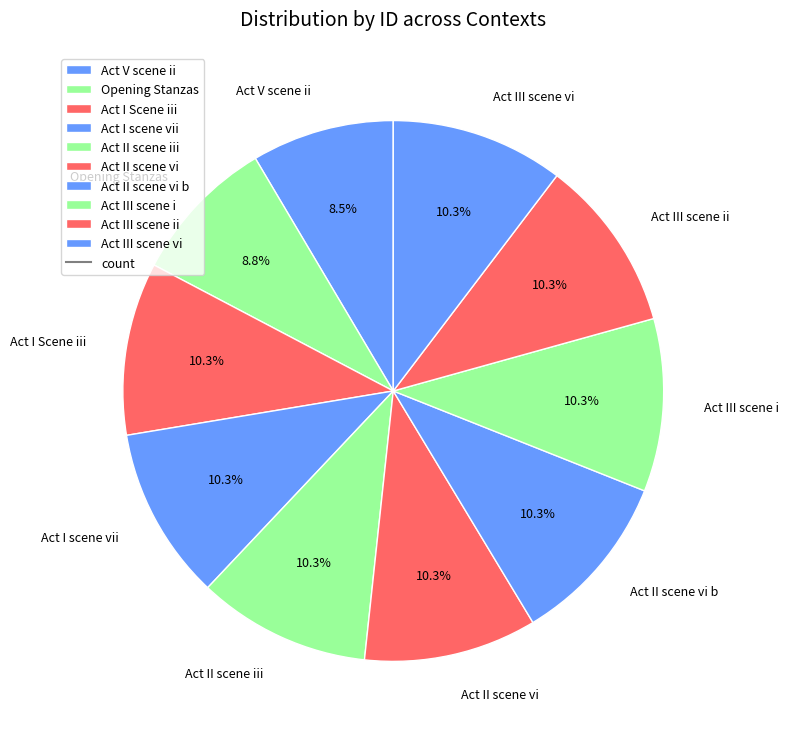

The Act III scene i slice represents 10% of the pie. True or false?

True